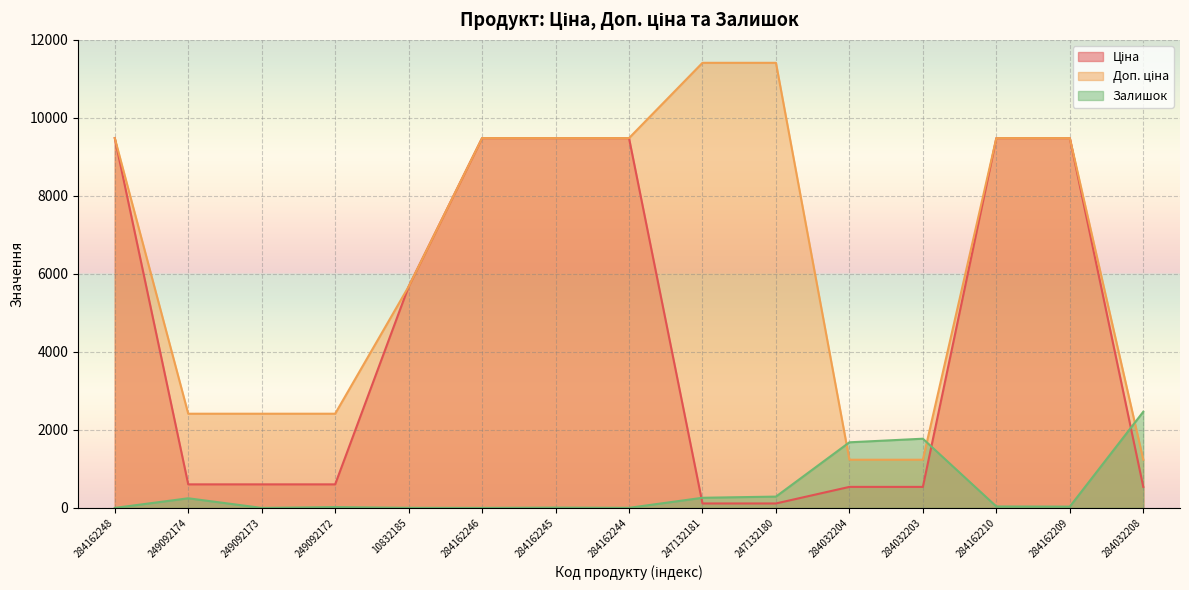

What is the difference between the highest and lowest values at 284162248?

9480.1